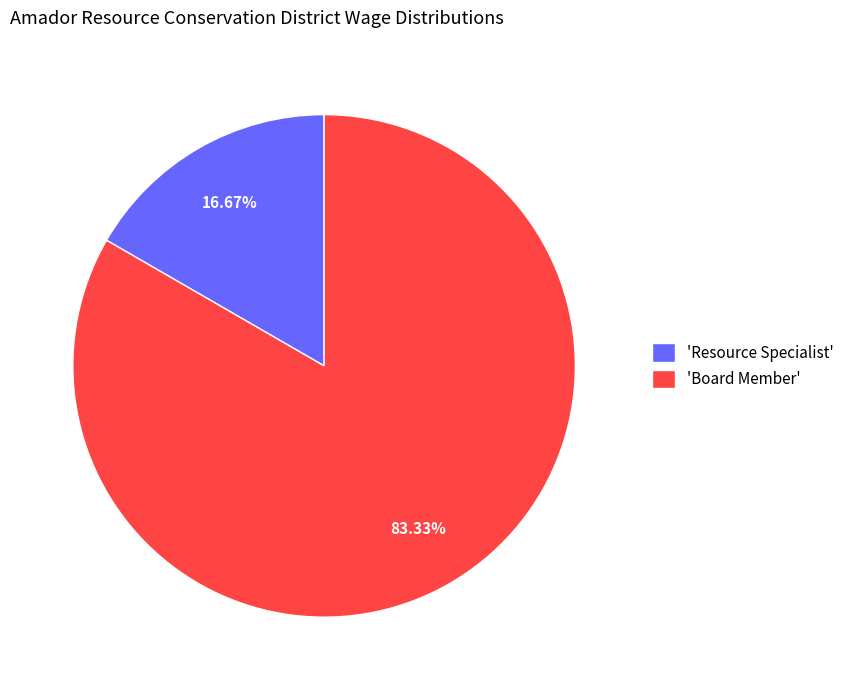

What is the largest slice in the pie chart?

'Board Member'